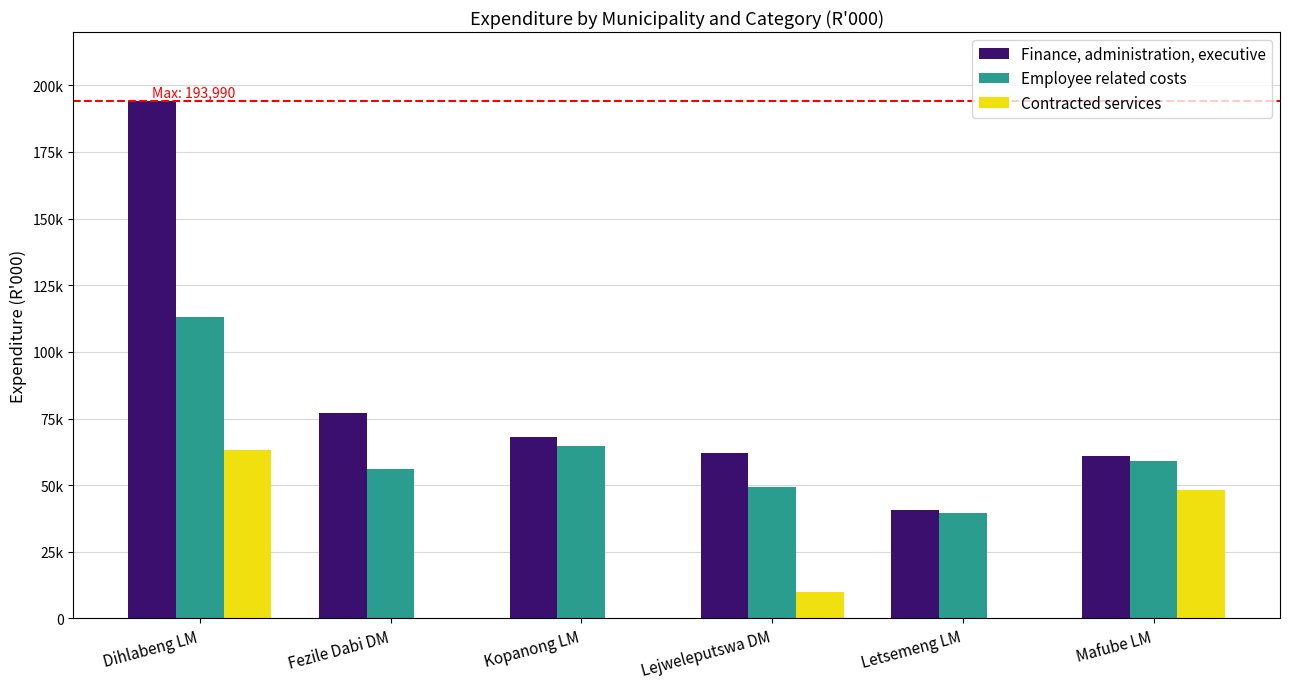

Is the value of Contracted services at Mafube LM greater than the value of Employee related costs at Kopanong LM?

No